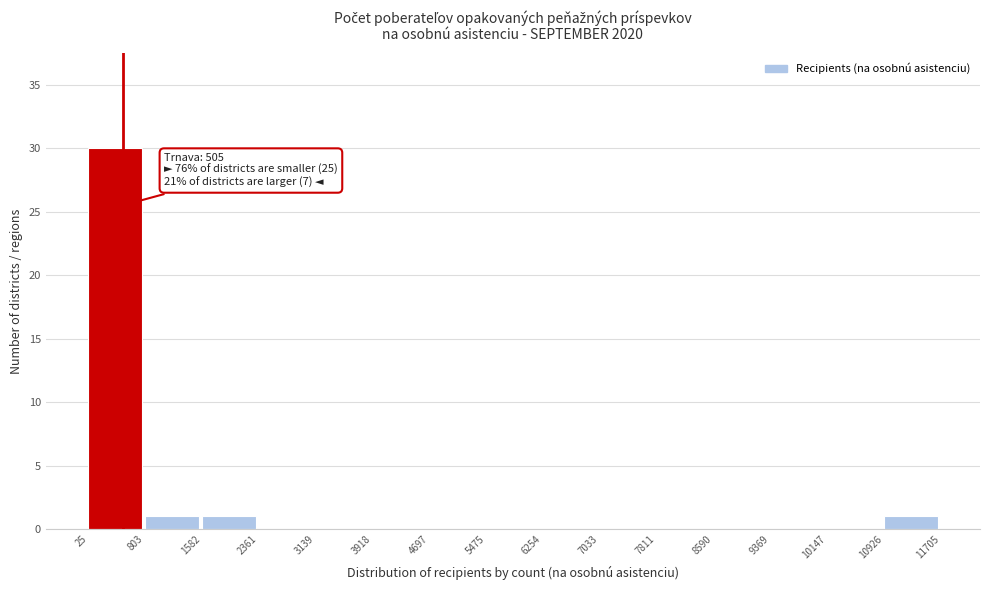

Over which range of the x-axis is the bar tallest?

25 to 803